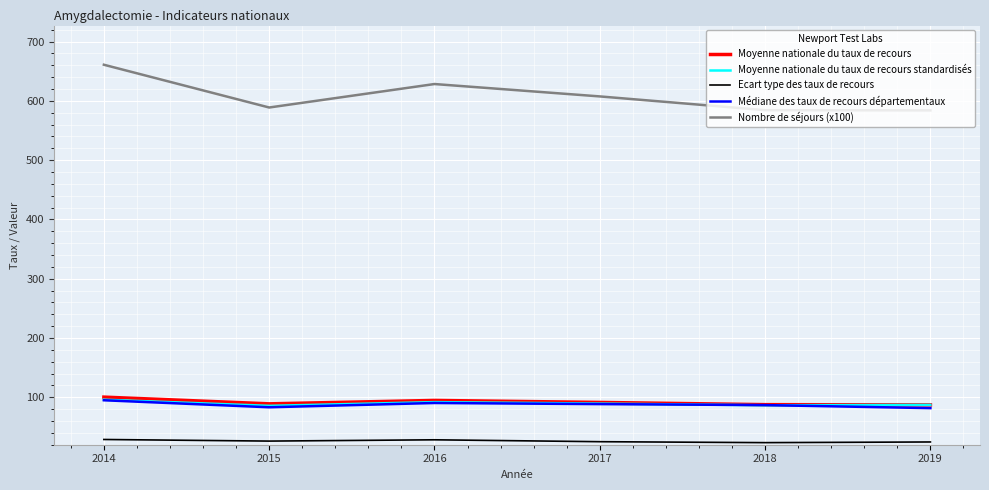

True or false: Médiane des taux de recours départementaux has a value of 95.0 at 2014.

True